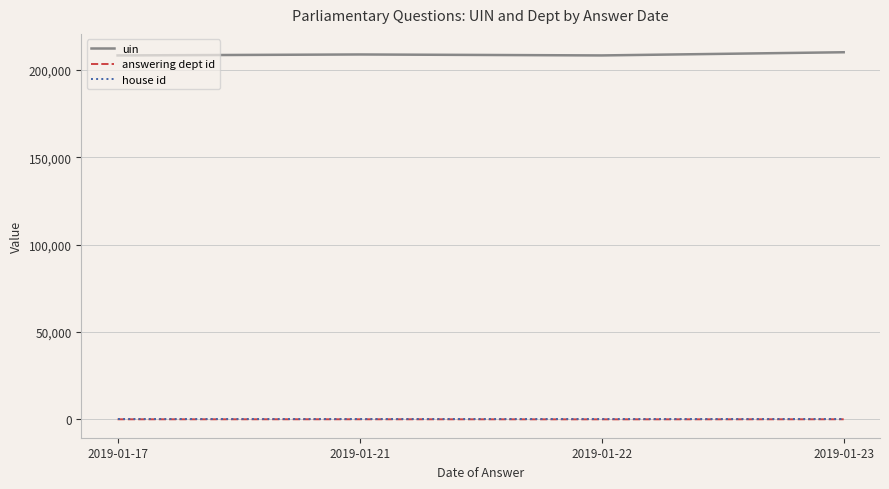

The value of uin at 2019-01-21 is 208749.0. True or false?

True